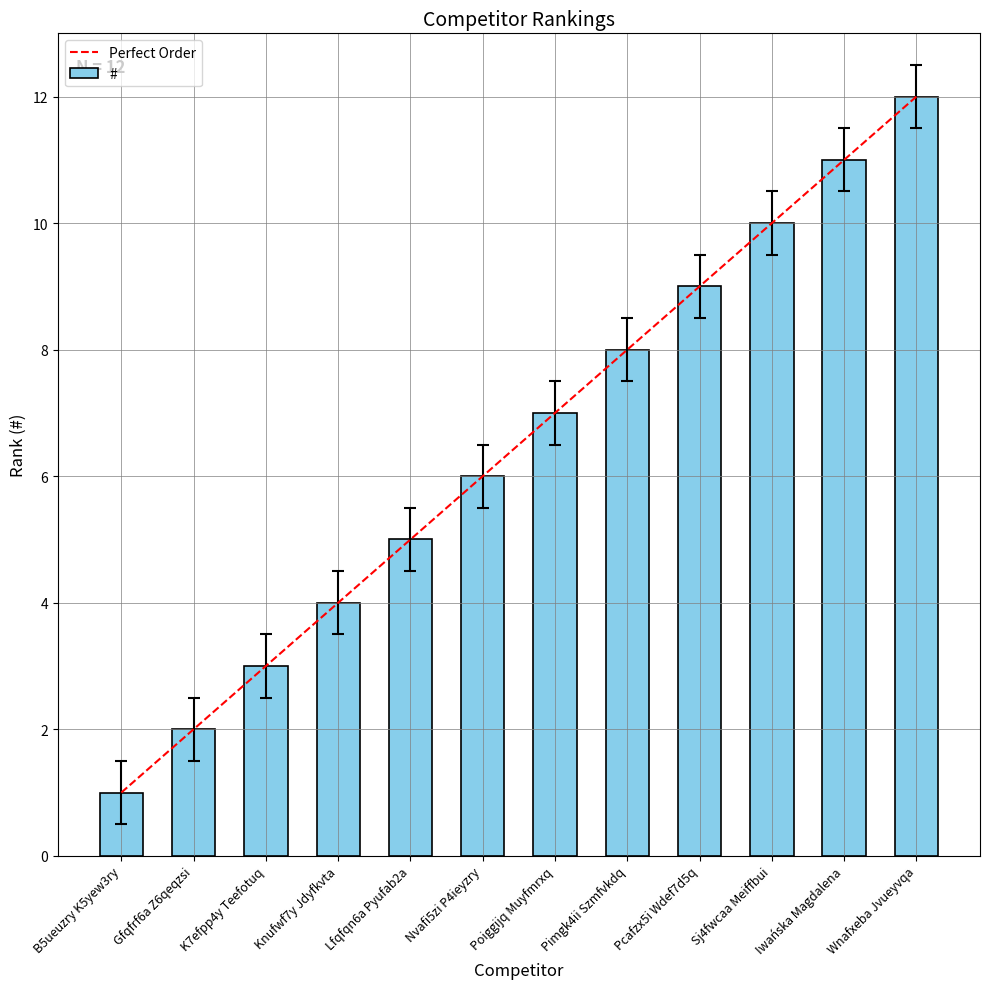

Which series has the widest spread of values?

Perfect Order